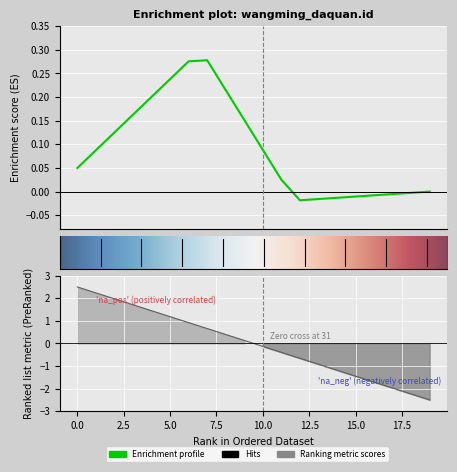

What is the value of the 11th point from the left?

-0.1